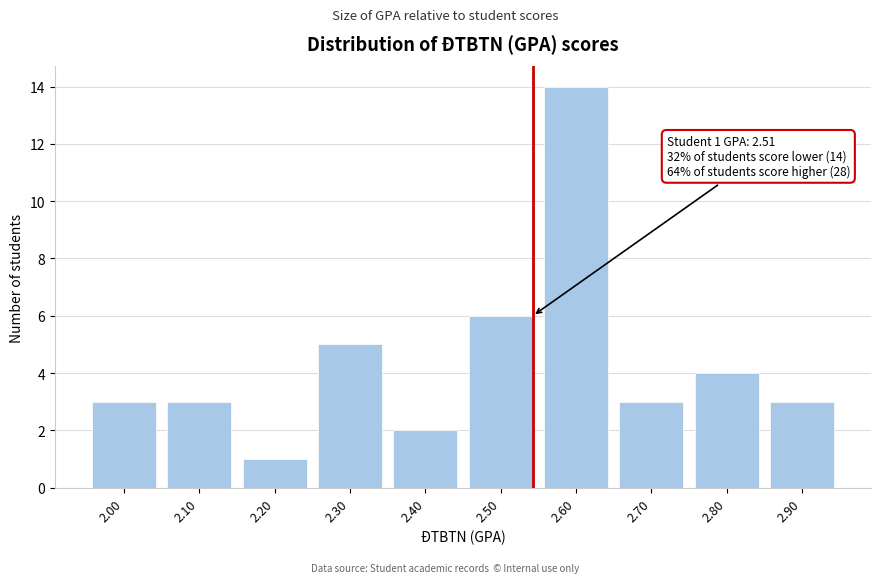

Reading right to left, list all the values displayed in this chart.

2.90=3	2.80=4	2.70=3	2.60=14	2.50=6	2.40=2	2.30=5	2.20=1	2.10=3	2.00=3